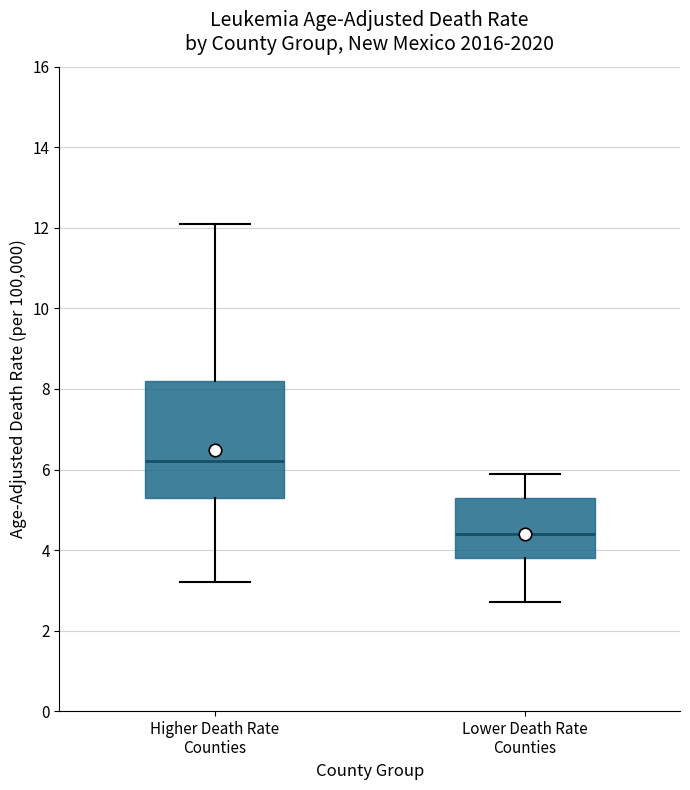

Where does the median line of the box for Lower Death Rate Counties sit on the y-axis? The values are not printed on the chart, so give them approximately, as read against the axis.

4.4